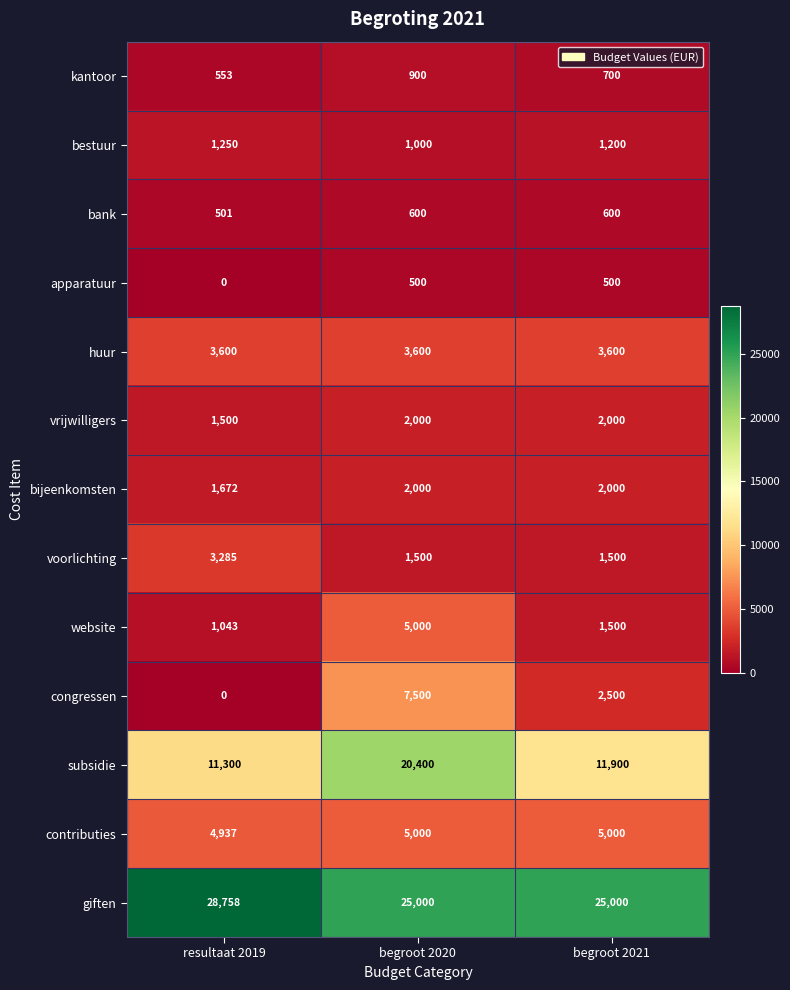

What is the sum of all bestuur values?

3450